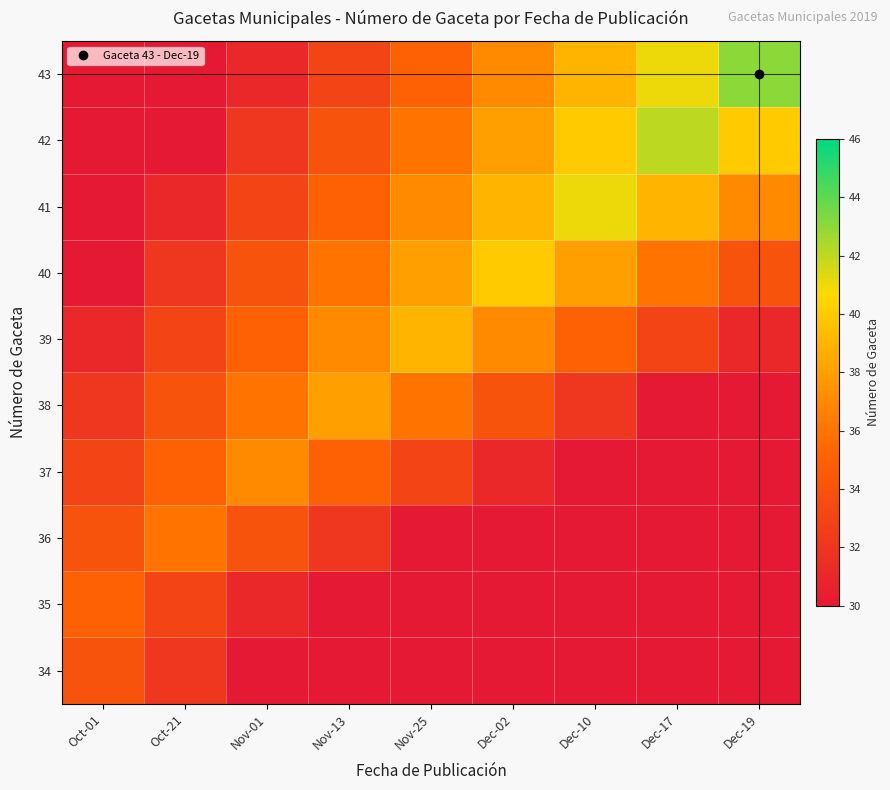

At how many categories does at least one series exceed 38?

5